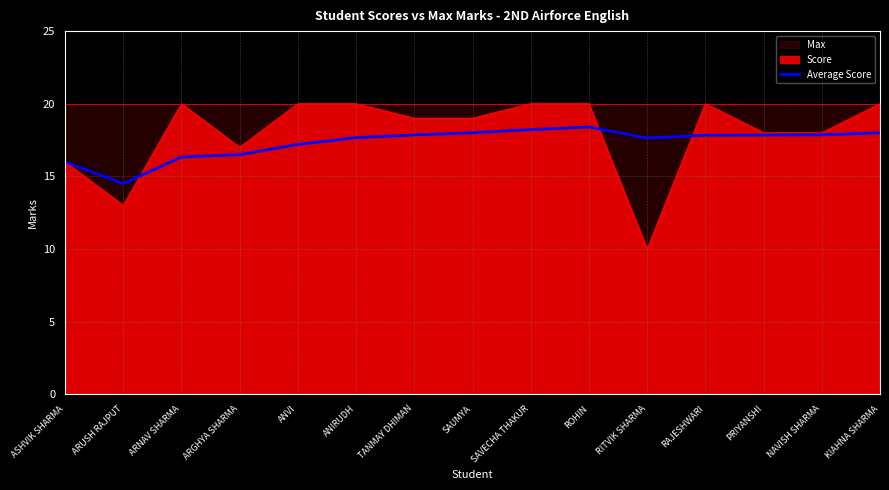

Reading left to right, what are all the values shown in this chart?

ASHVIK SHARMA=16.0	ARUSH RAJPUT=14.5	ARNAV SHARMA=16.3	ARGHYA SHARMA=16.5	ANVI=17.2	ANIRUDH=17.7	TANMAY DHIMAN=17.9	SAUMYA=18.0	SAVECHA THAKUR=18.2	ROHIN=18.4	RITVIK SHARMA=17.6	RAJESHWARI=17.8	PRIYANSHI=17.8	NAVISH SHARMA=17.9	KIAHNA SHARMA=18.0